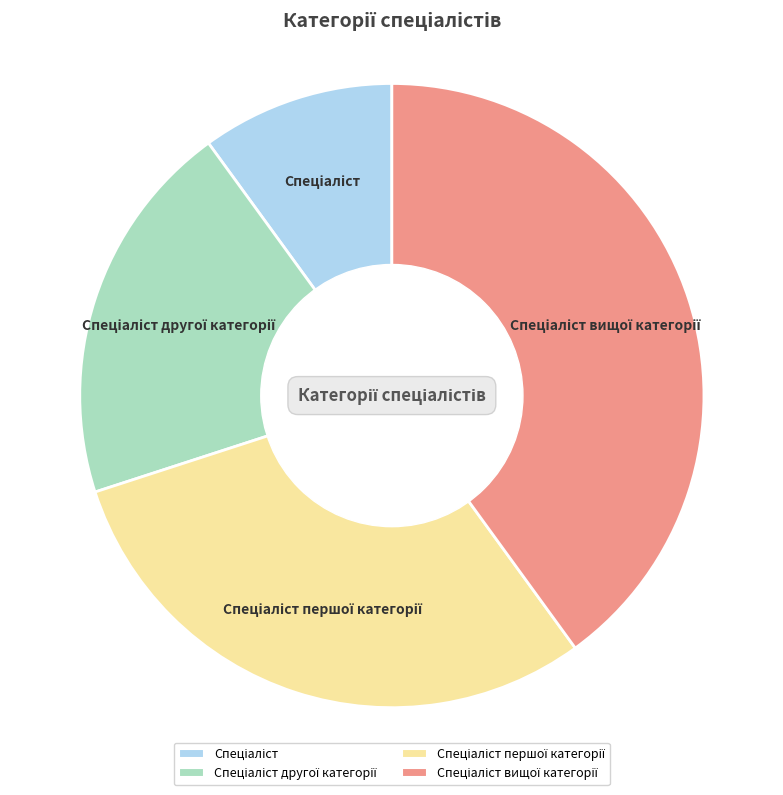

Is there a majority slice in this chart?

No